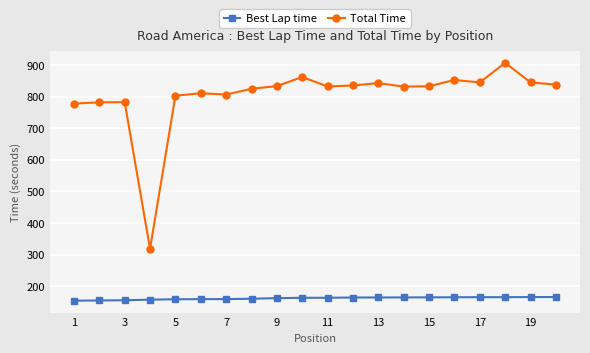

What is the greatest value displayed?

907.2